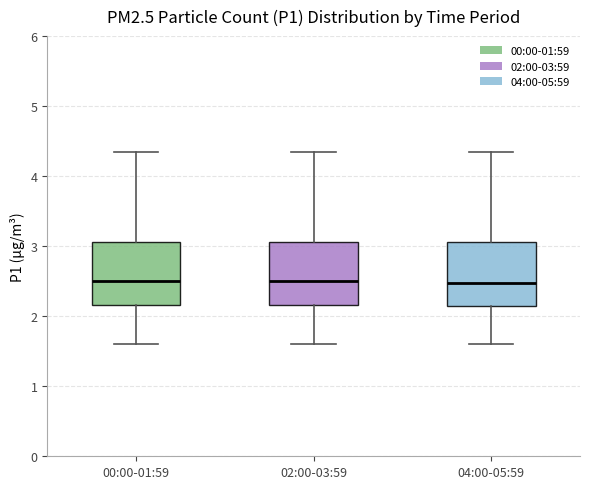

Reading left to right, transcribe this box plot: for each box, give where its median line is, the range the box spans, and where its two whiskers end, as read against the y-axis. The values are not printed on the chart, so give them approximately, as read against the axis.

00:00-01:59: median 2.5, box 2.2 to 3.1, whiskers 1.6 to 4.4
02:00-03:59: median 2.5, box 2.2 to 3.1, whiskers 1.6 to 4.4
04:00-05:59: median 2.5, box 2.1 to 3.1, whiskers 1.6 to 4.4